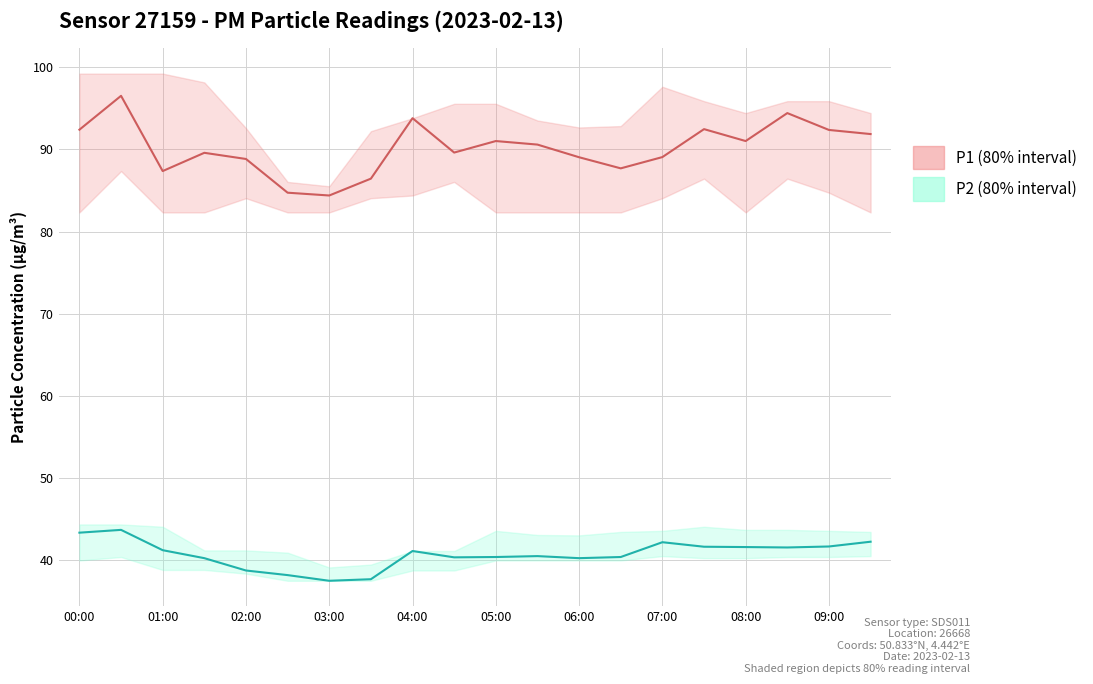

What position from the right is 08:00?

4